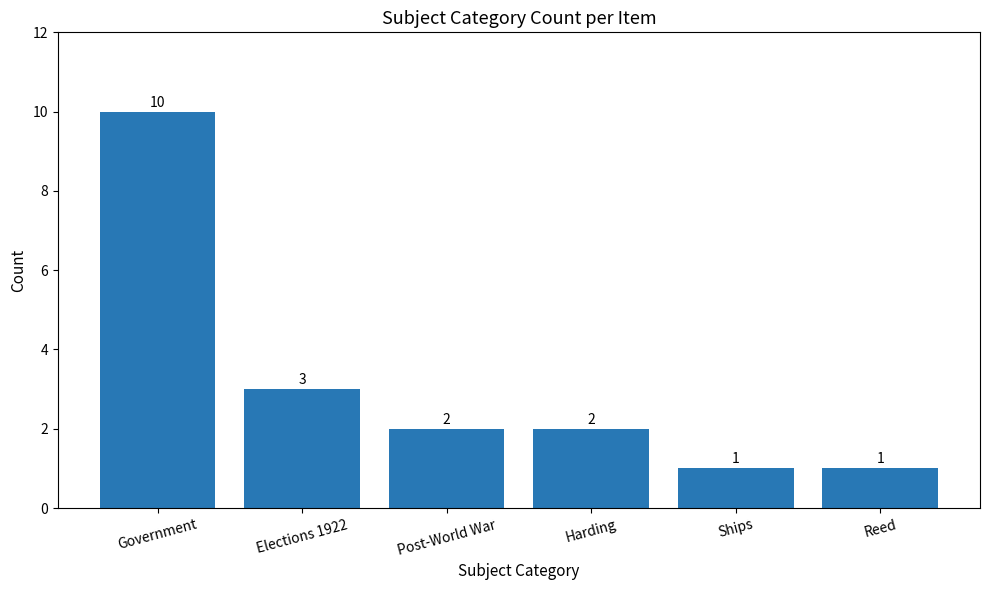

The chart shows a value of 17 at Government. True or false?

False